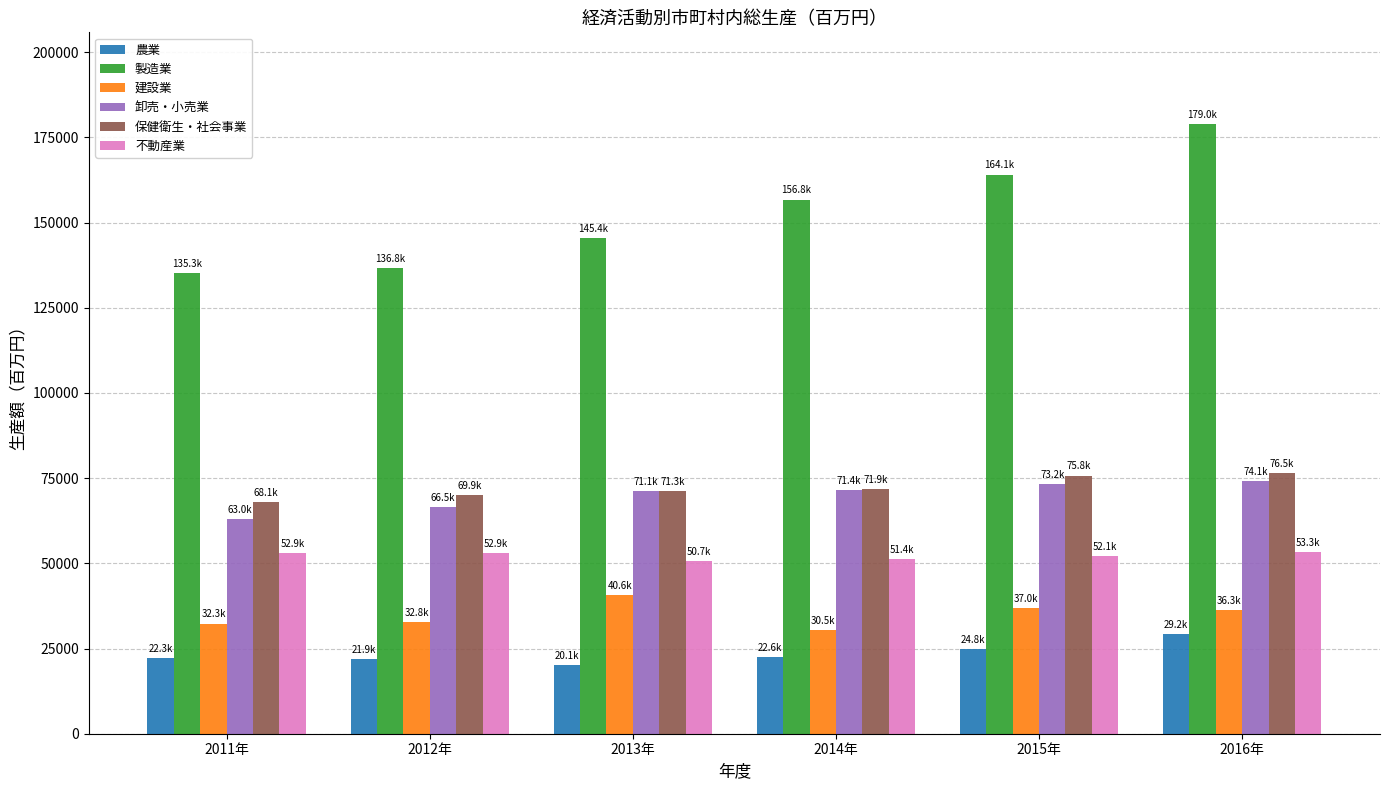

What is the total value across all series at 2016年?

448466.1